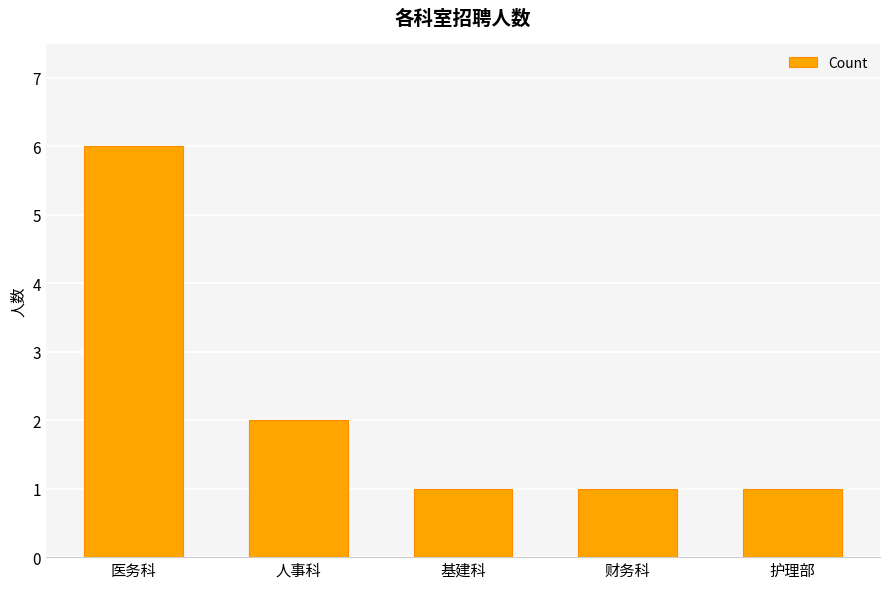

The chart shows a value of 2 at 人事科. True or false?

True